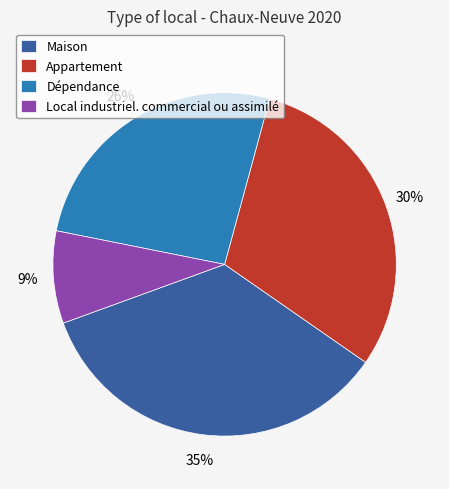

Which category has the smallest portion of the pie?

Local industriel. commercial ou assimilé